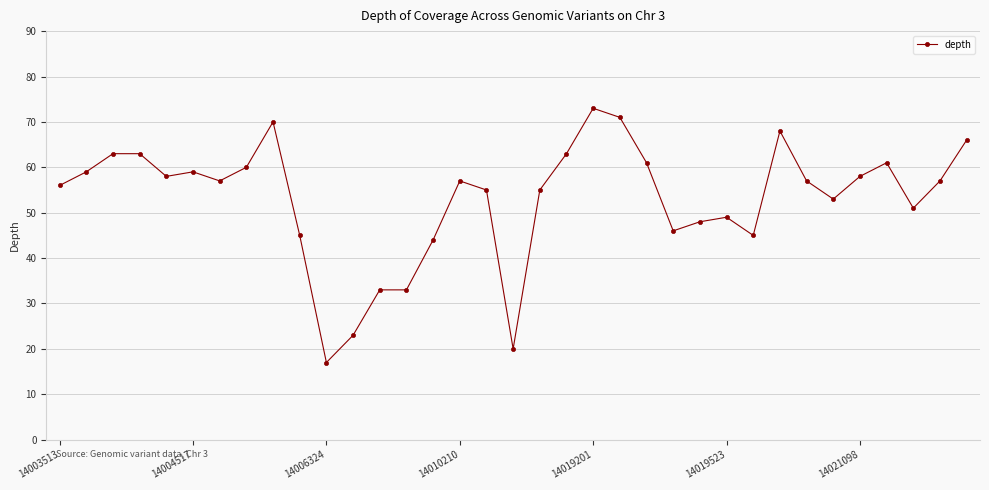

What is the difference between the maximum and second lowest values?

53